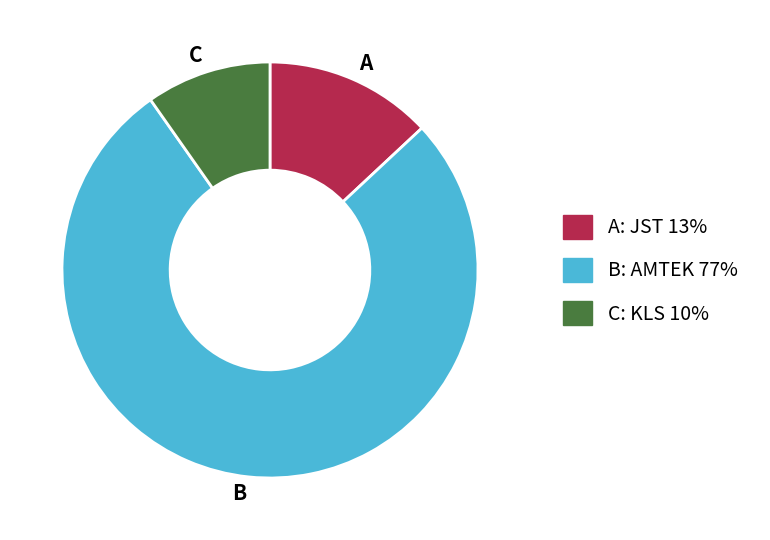

Do C and B together represent more than half of the pie?

Yes